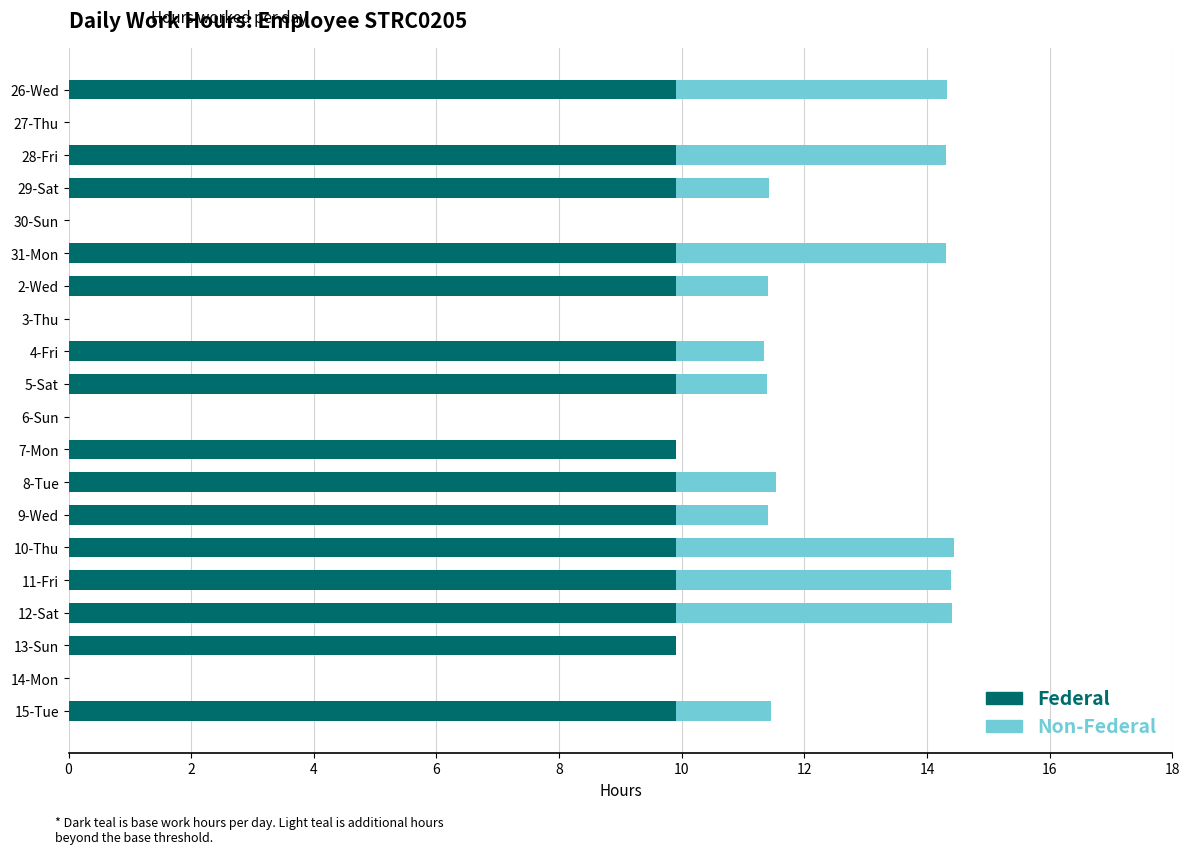

The value of Federal at 31-Mon is 2.7. True or false?

False